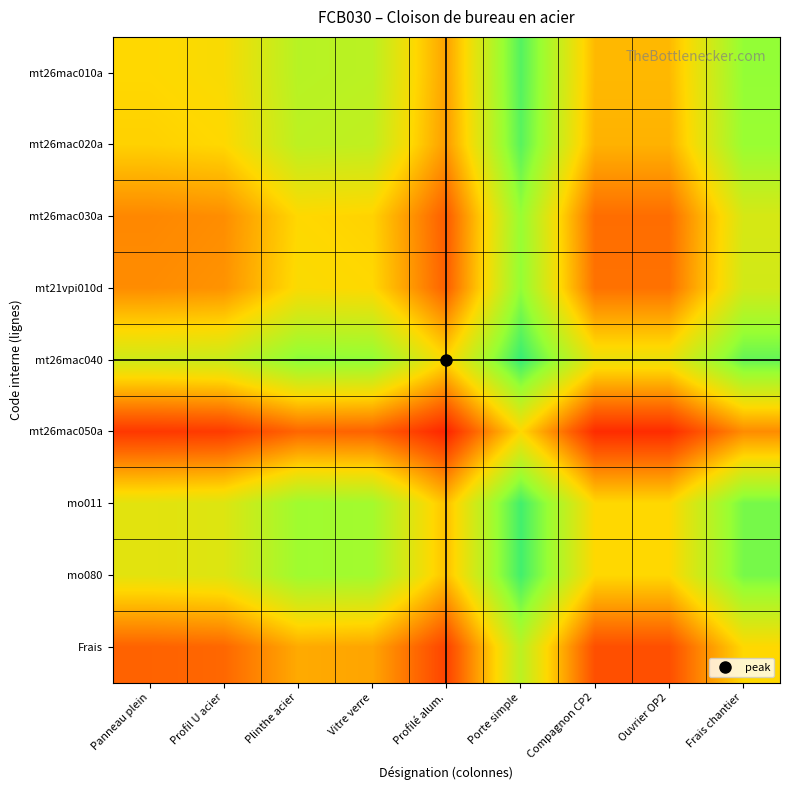

At Profil U acier, list the series in order from smallest to largest.

mt26mac050a, Frais, mt26mac030a, mt21vpi010d, mt26mac020a, mt26mac010a, mo011, mo080, mt26mac040